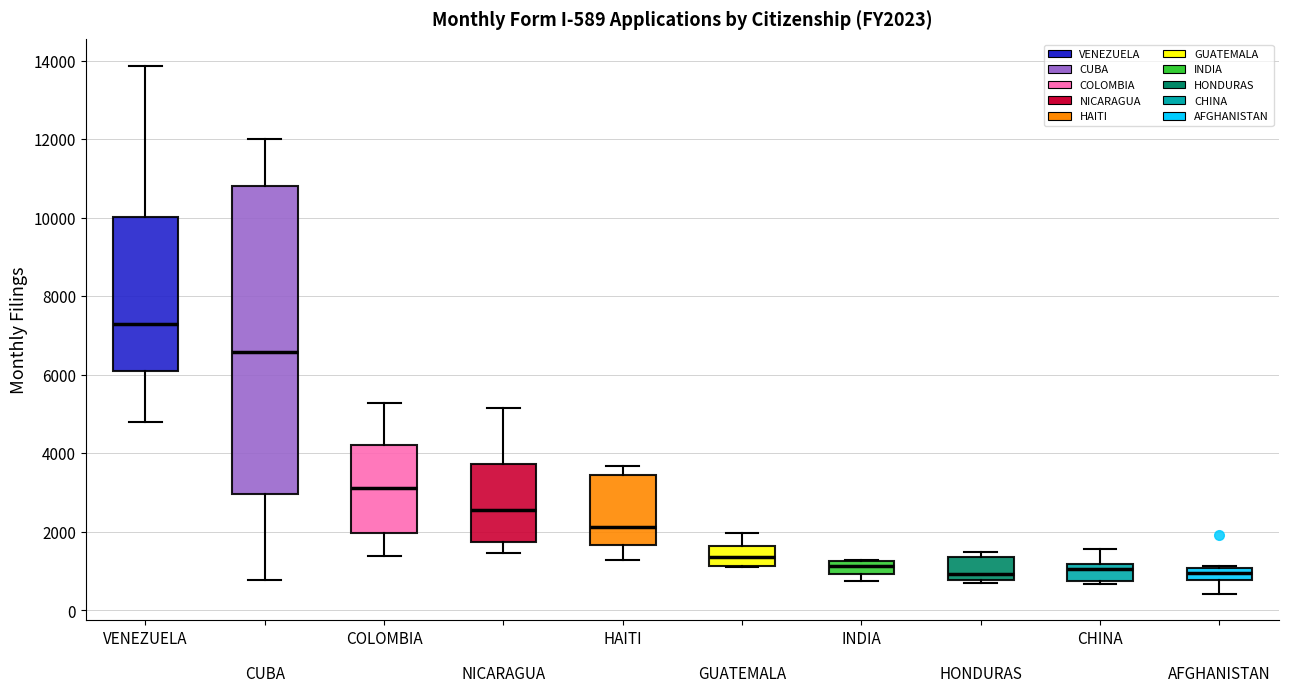

Which box has the highest median line?

VENEZUELA